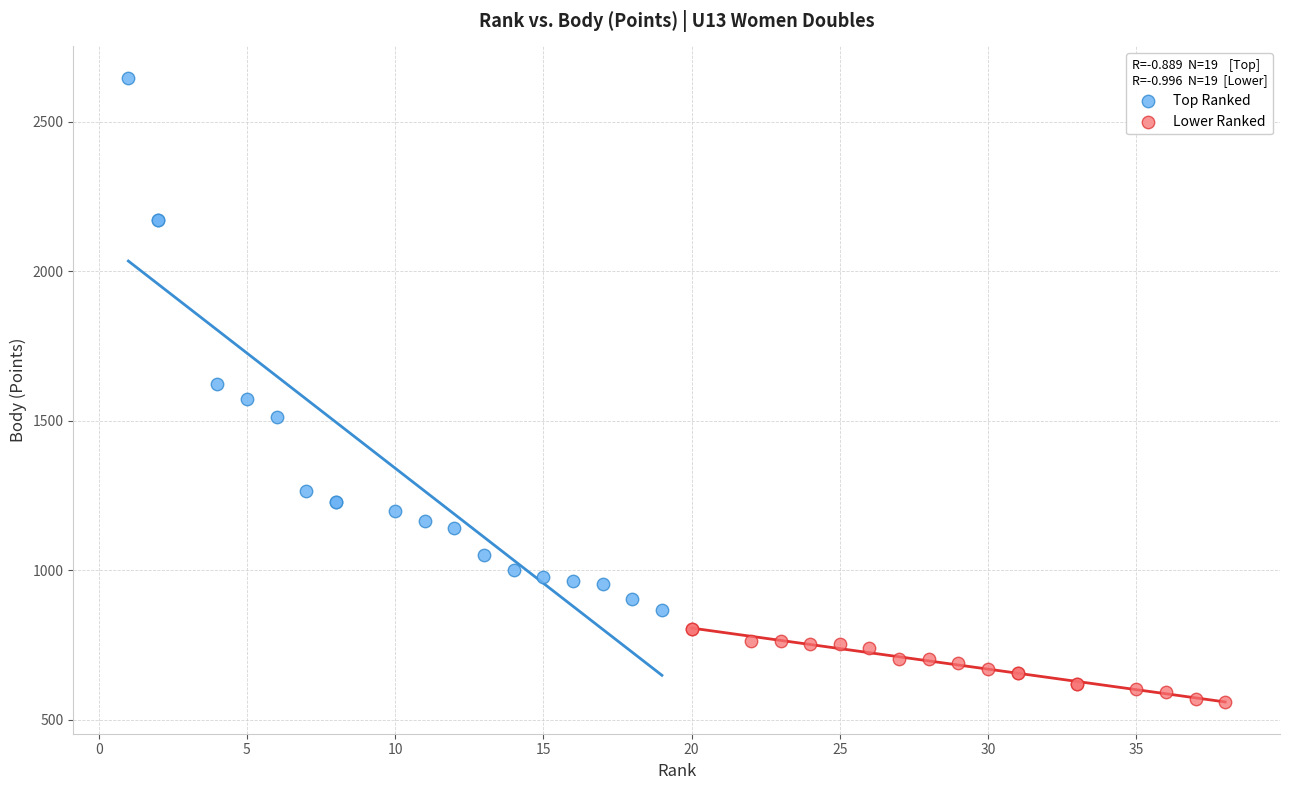

Which series has the widest spread of Y values?

Top Ranked